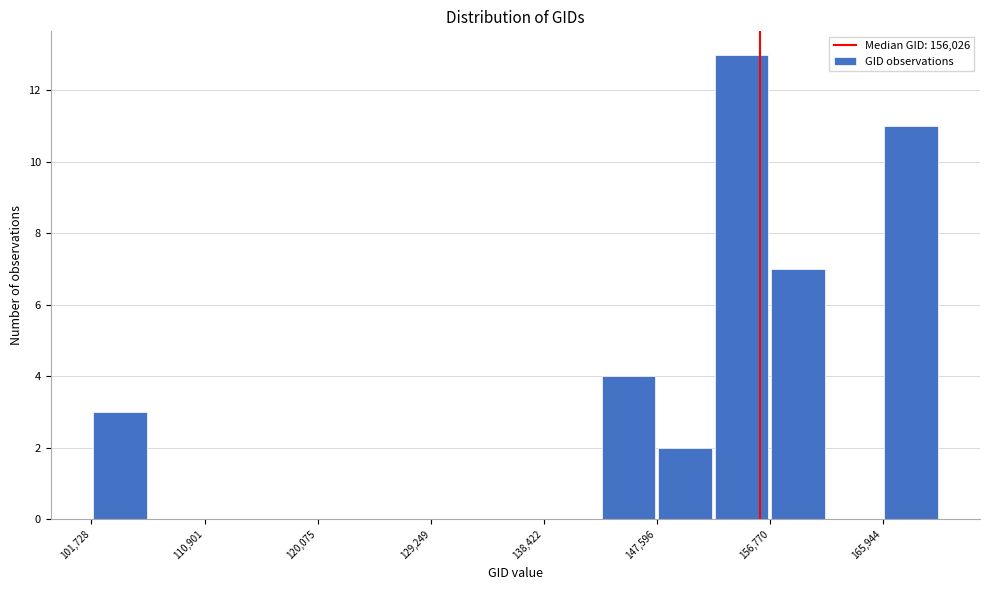

Reading left to right, transcribe this chart: for each bar, give the range it covers on the x-axis and its height. Neither the bar edges nor the heights are printed on the chart, so give them approximately, as read against the axes.

102000 to 106000: 3
106000 to 111000: 0
111000 to 115000: 0
115000 to 120000: 0
120000 to 125000: 0
125000 to 129000: 0
129000 to 134000: 0
134000 to 138000: 0
138000 to 143000: 0
143000 to 148000: 4
148000 to 152000: 2
152000 to 157000: 13
157000 to 161000: 7
161000 to 166000: 0
166000 to 171000: 11